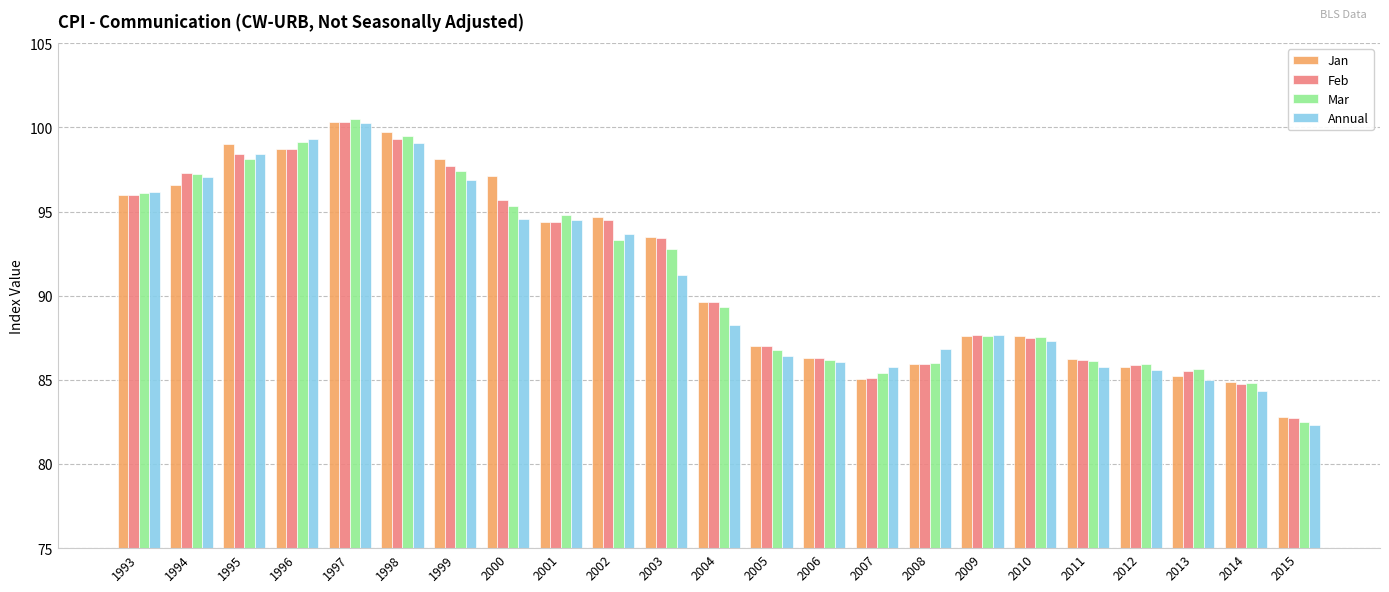

Which series changed the most between 1999 and 2005?

Jan